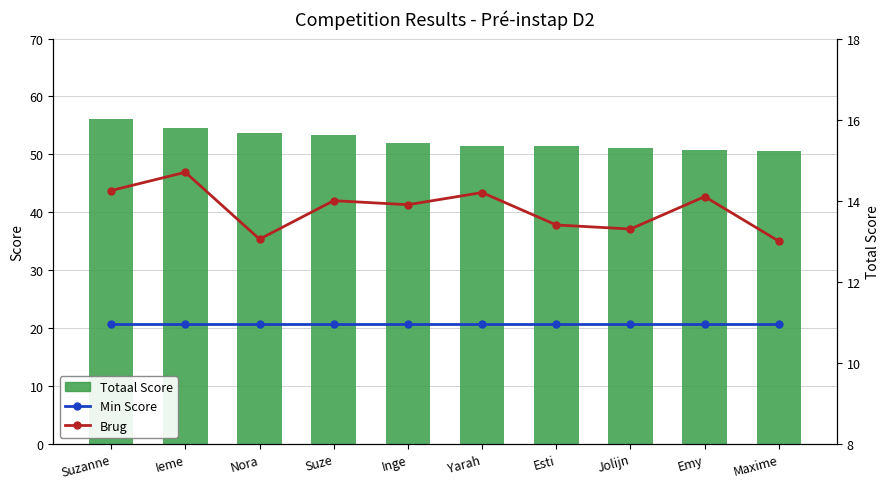

What is the label of the 10th bar from the right?

Suzanne